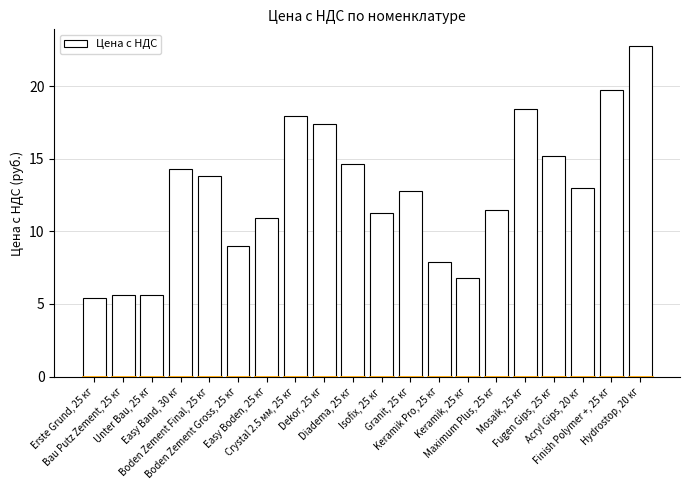

What position from the right is Dekor, 25 кг?

12